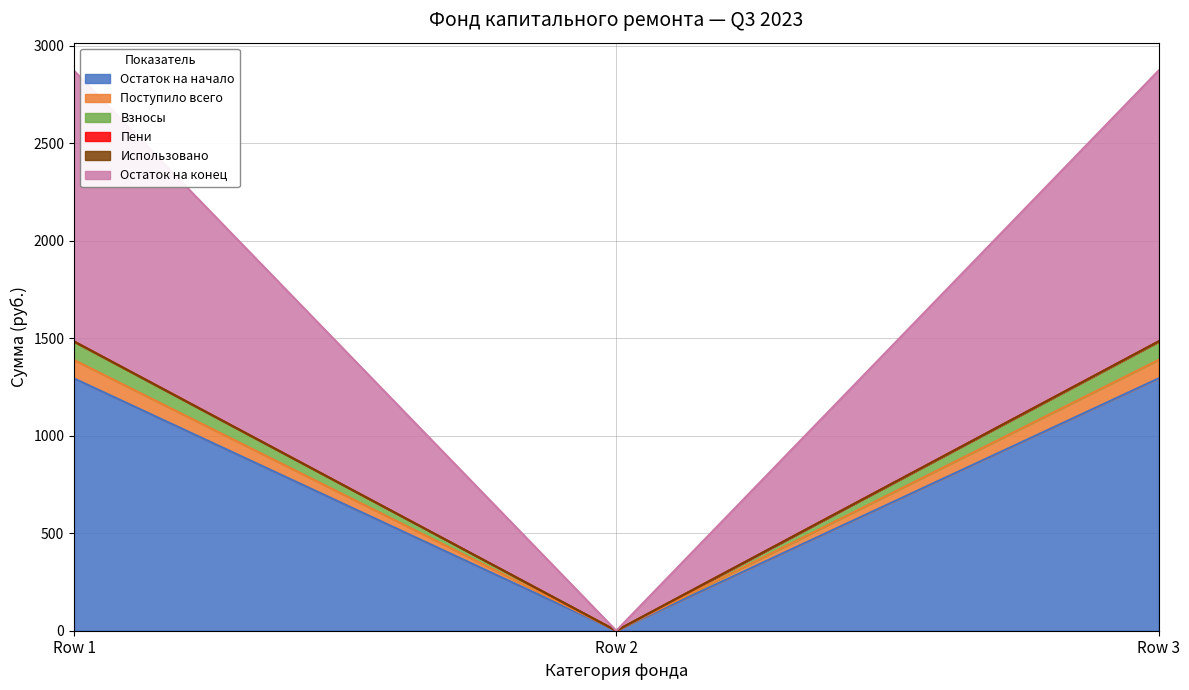

What is the maximum value for Остаток на начало?

1294.0